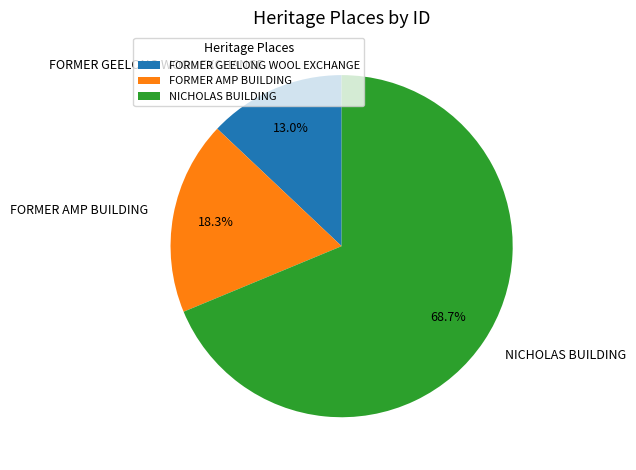

What is the largest slice in the pie chart?

NICHOLAS BUILDING